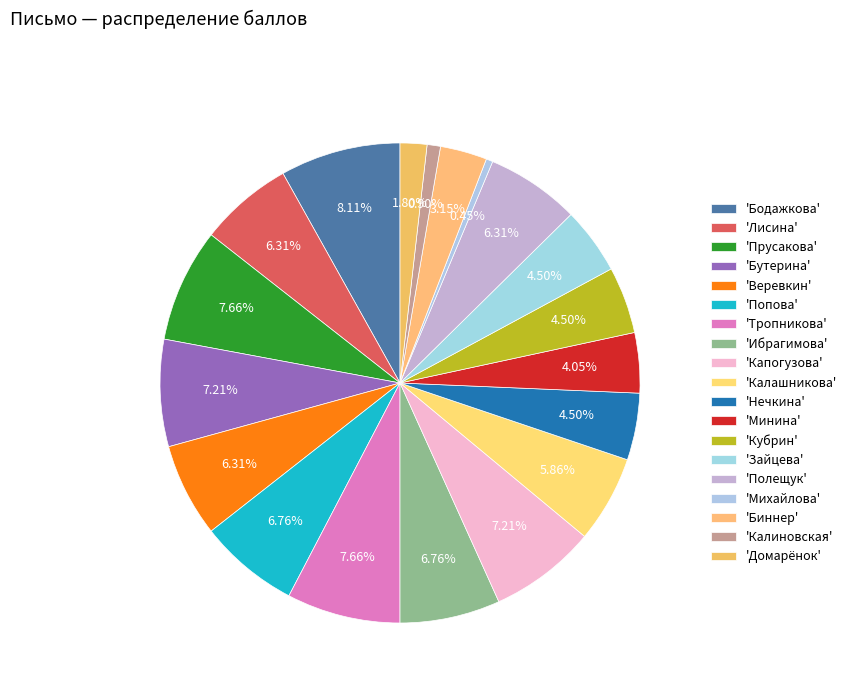

Count the number of slices in the pie.

19